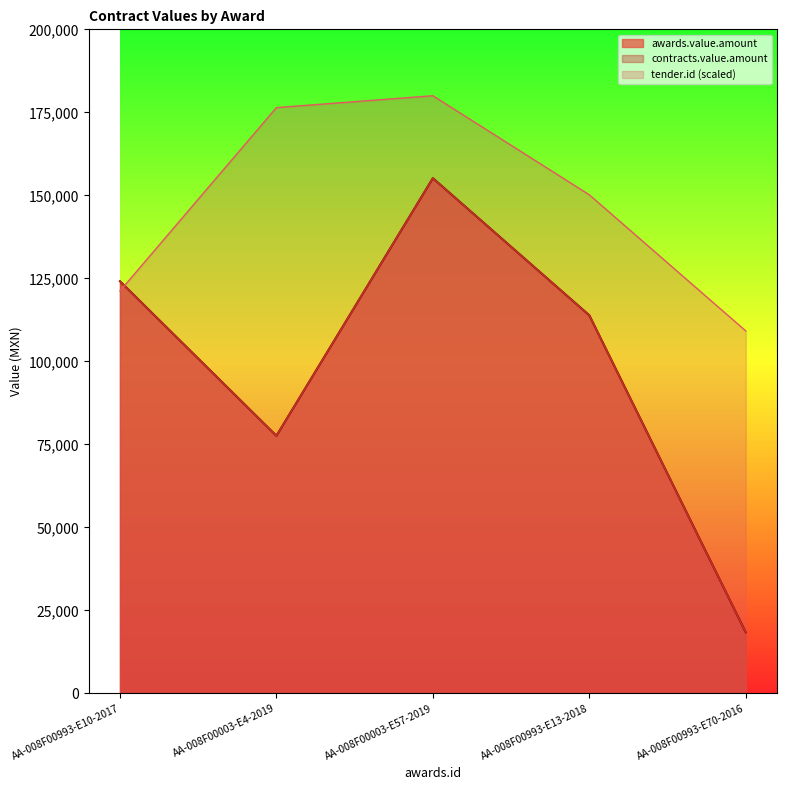

Where do awards.value.amount and tender.id first cross each other?

AA-008F00993-E10-2017 and AA-008F00003-E4-2019